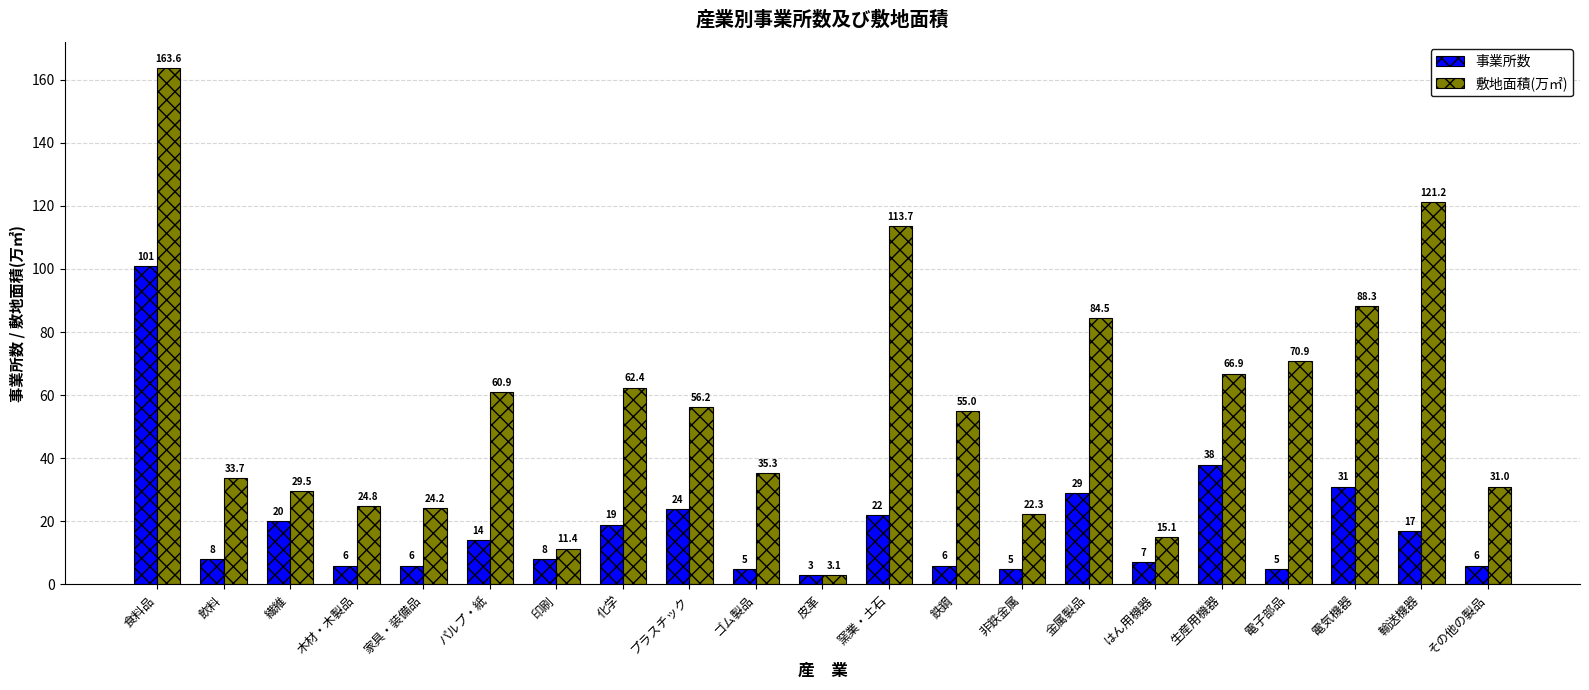

Reading left to right, what are all the values shown in this chart?

事業所数: 101.0	8.0	20.0	6.0	6.0	14.0	8.0	19.0	24.0	5.0	3.0	22.0	6.0	5.0	29.0	7.0	38.0	5.0	31.0	17.0	6.0
敷地面積(万㎡): 163.6	33.7	29.5	24.8	24.2	60.9	11.4	62.4	56.2	35.3	3.1	113.7	55.0	22.3	84.5	15.1	66.9	70.9	88.3	121.2	31.0